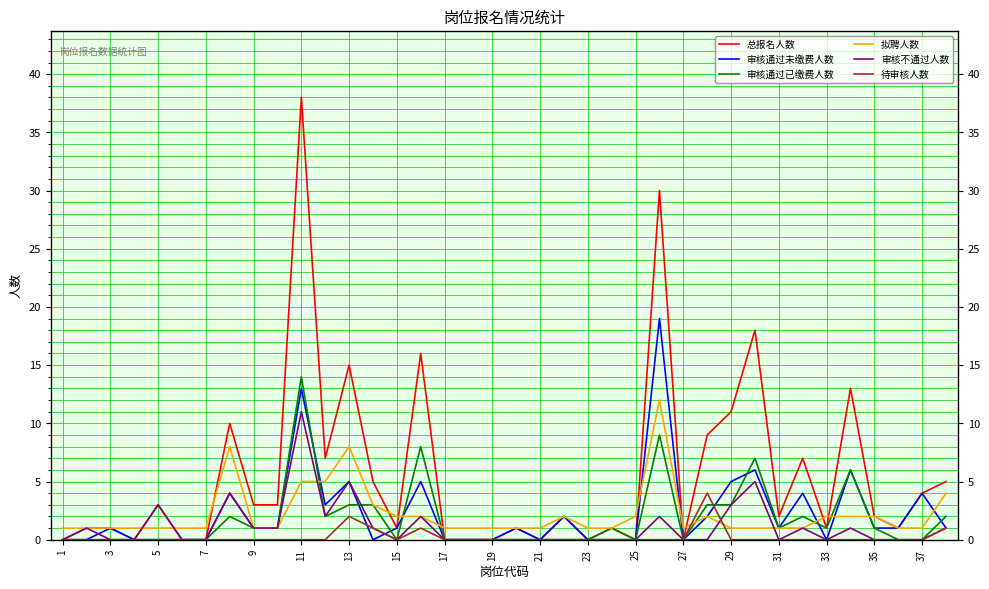

List the series in order of their peak value, lowest first.

待审核人数, 审核不通过人数, 拟聘人数, 审核通过已缴费人数, 审核通过未缴费人数, 总报名人数